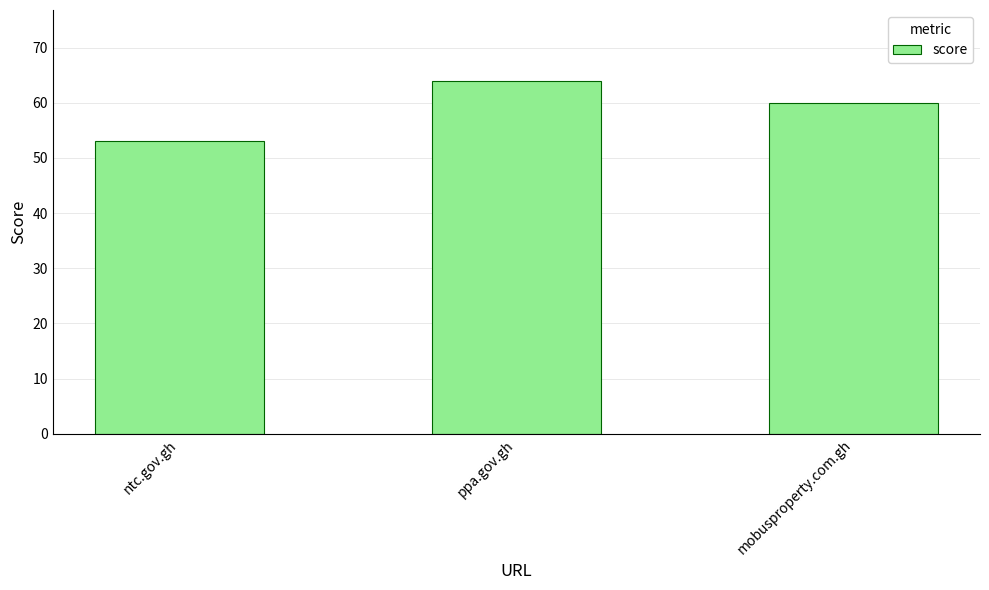

What is the value of the 2nd bar from the left?

64